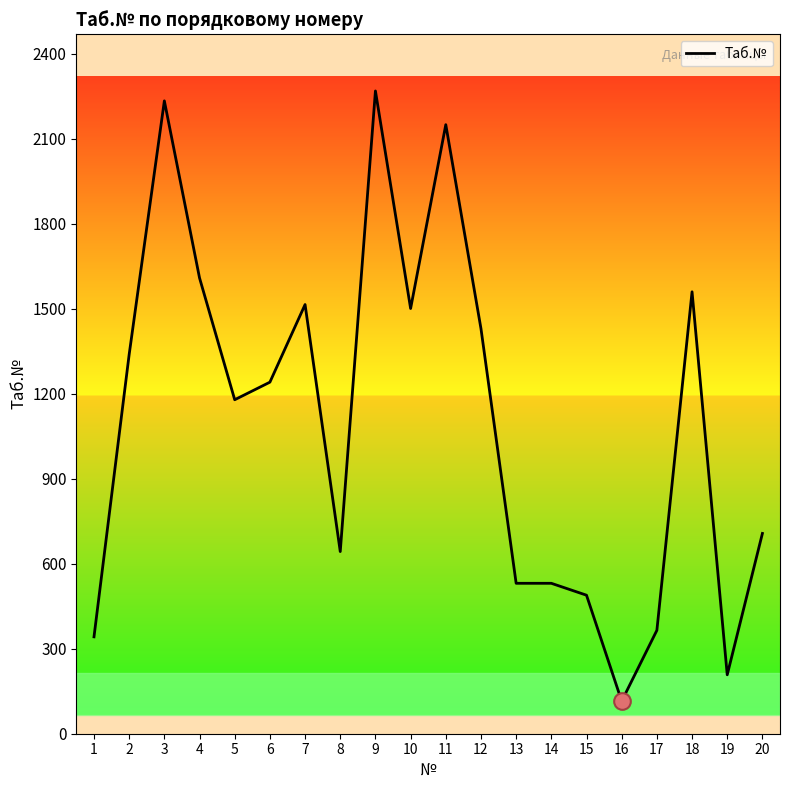

What is the difference between the values at 2 and 6?

98